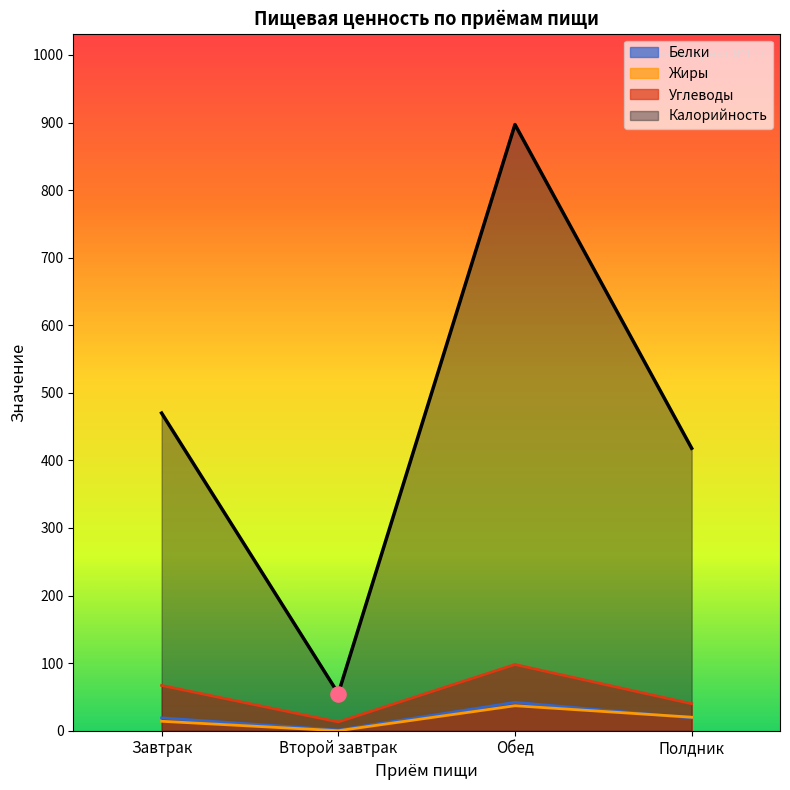

What is the change in value from Завтрак to Второй завтрак?

-415